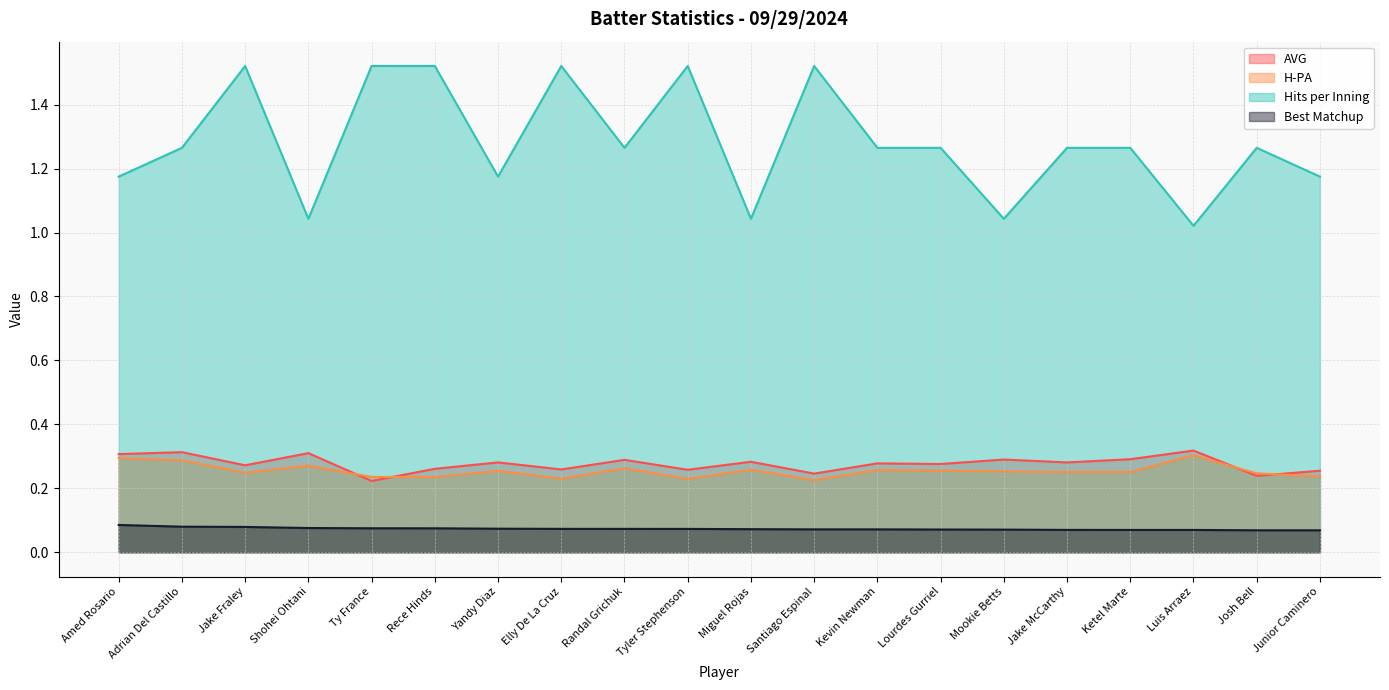

What is the label of the 12th point from the right?

Randal Grichuk